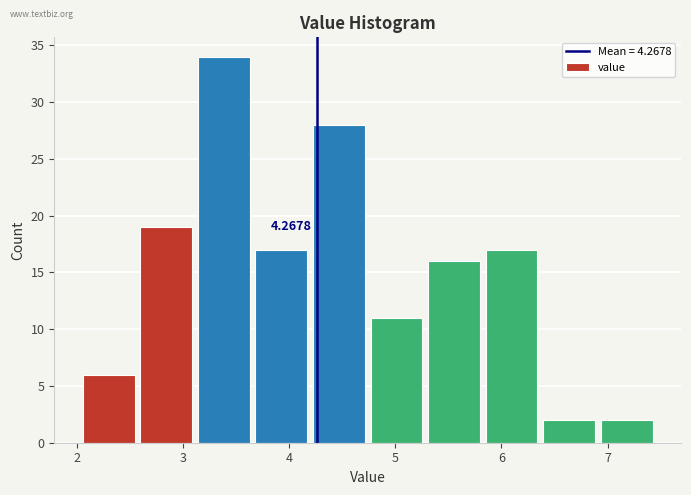

Which range on the x-axis has the tallest bar?

3.1 to 3.7